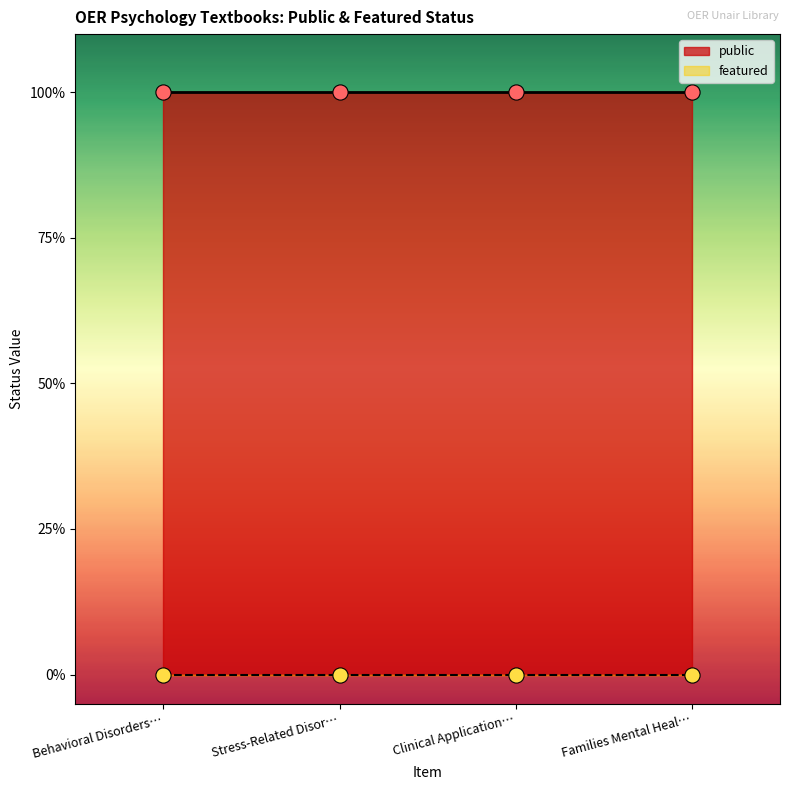

What is the total value across all series at Clinical Applications of Cyberpsychology?

1